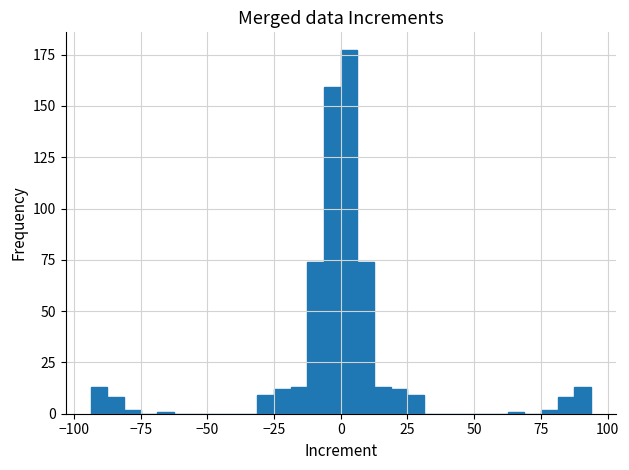

Read against the x-axis, roughly where is the centre of the tallest bar?

5